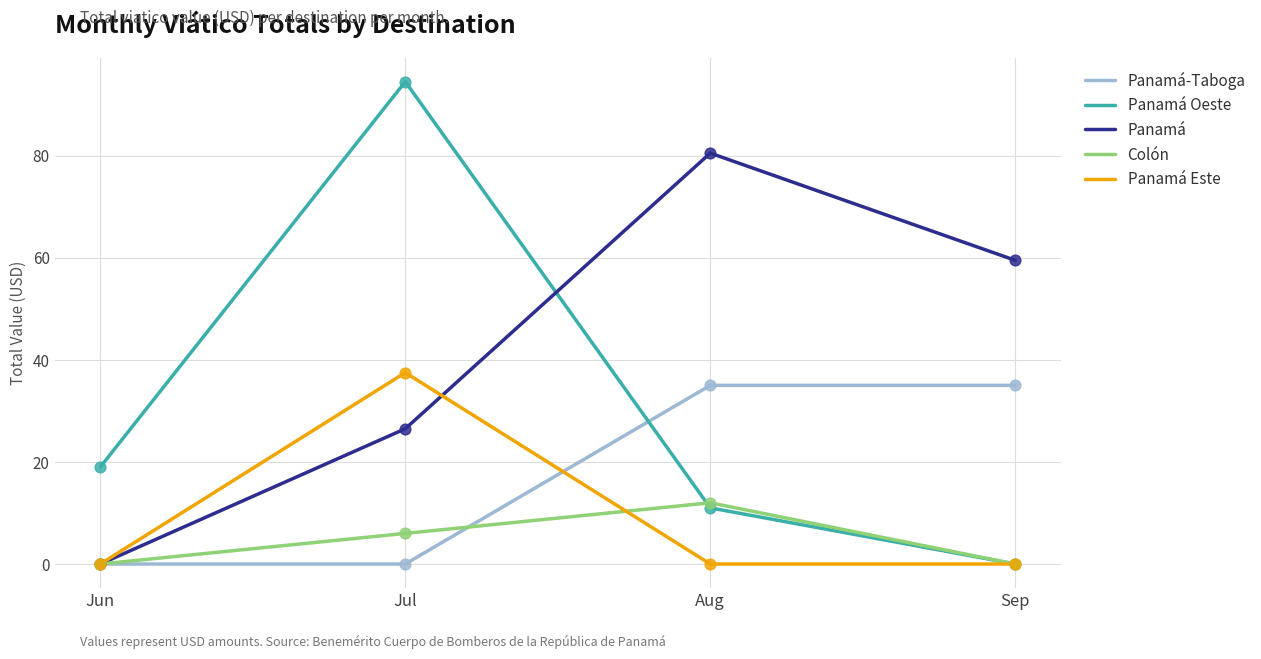

What is the spread (max minus min) of values at Jul?

94.5